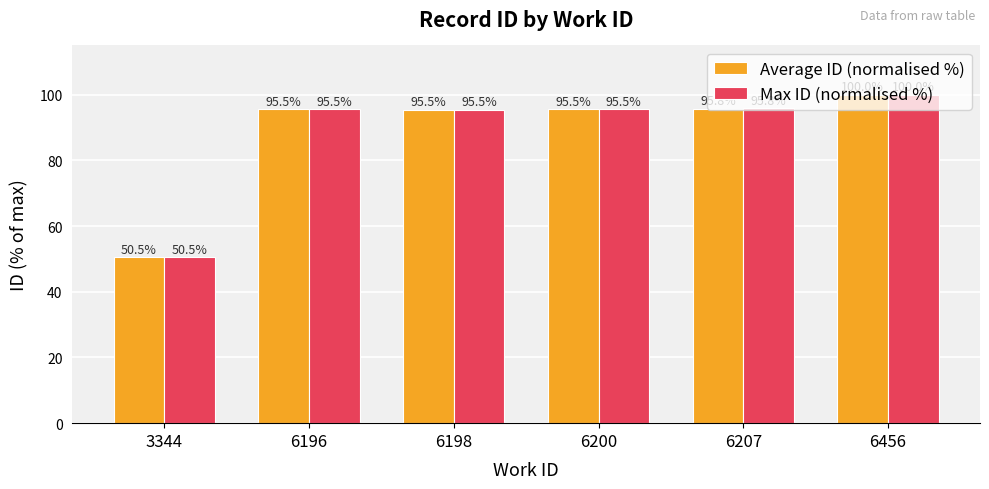

The Max ID (normalised %) series shows 100.0 at 6456. True or false?

True